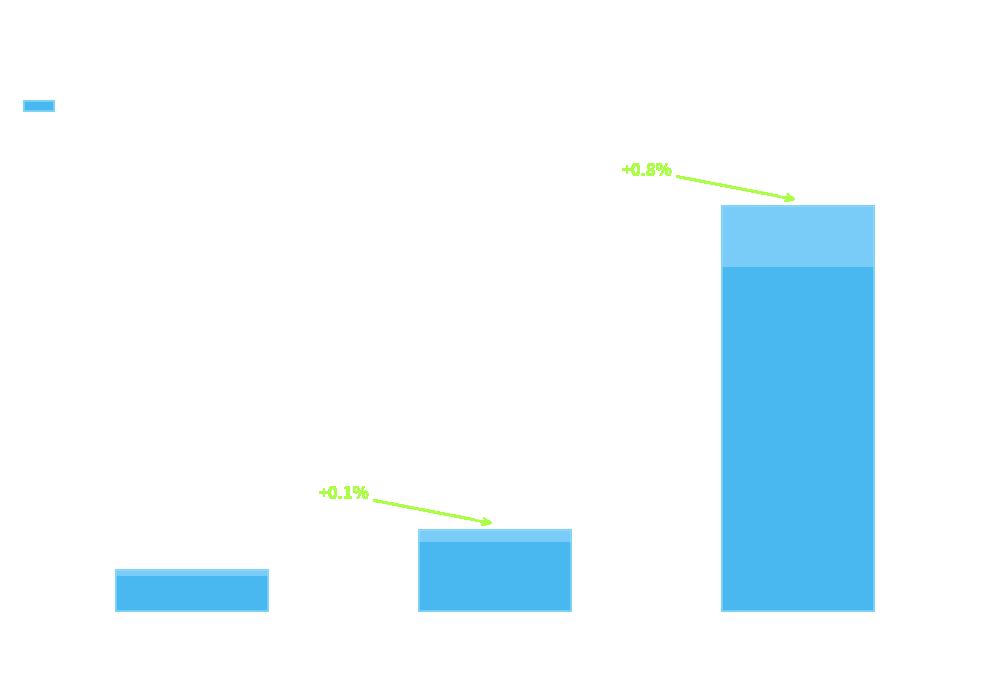

What is the minimum value shown in the chart?

2